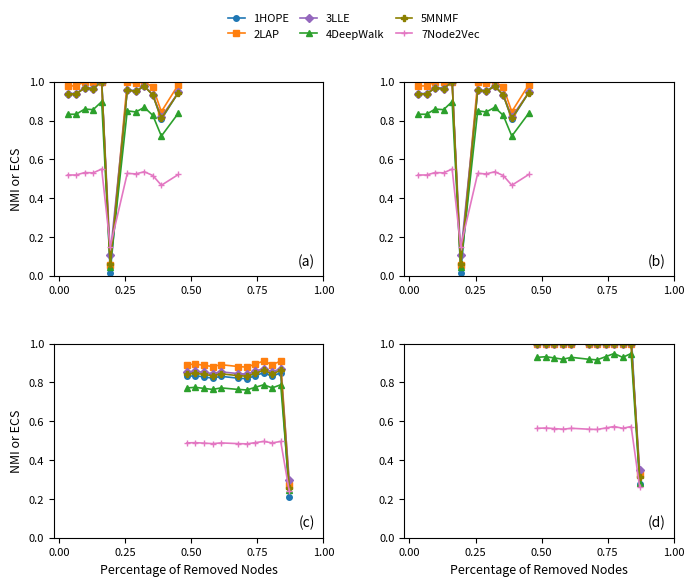

At how many categories does at least one series exceed 0?

12